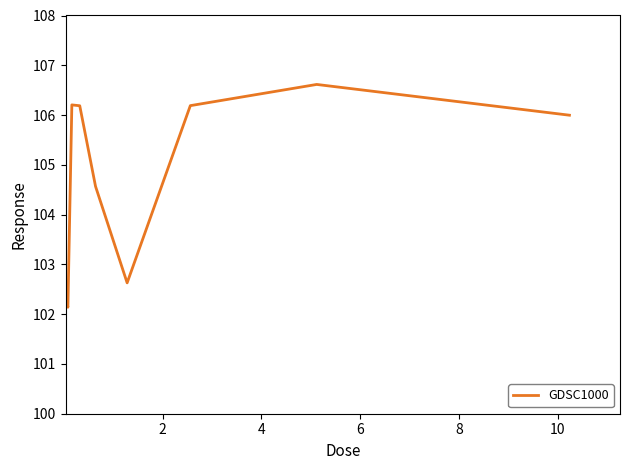

What is the average value?

104.8